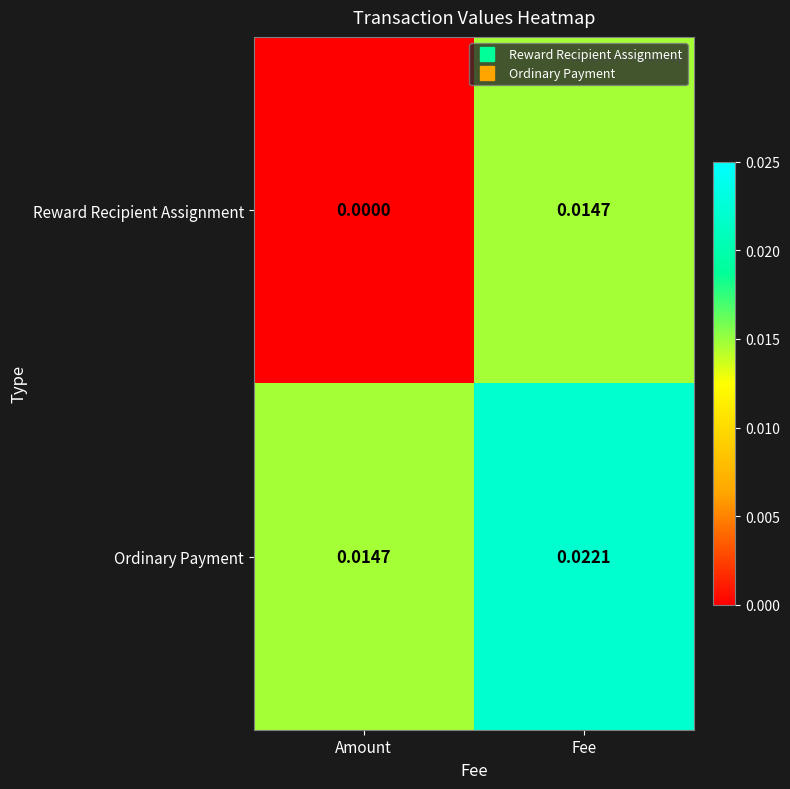

Between Amount and Fee, which series saw the biggest shift?

Reward Recipient Assignment